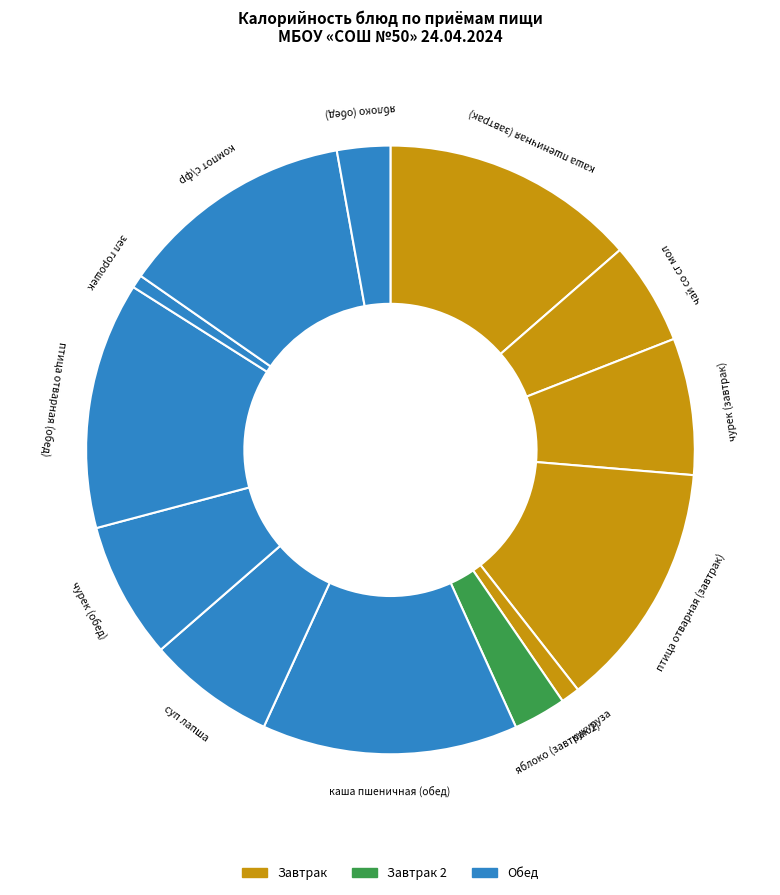

Does чурек (завтрак) represent more than half of the total?

No